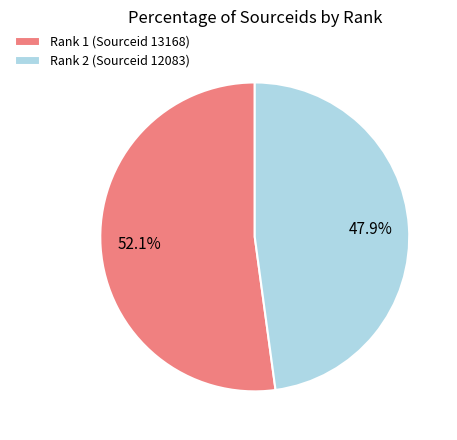

What is the ratio of the value at Rank 1 (Sourceid 13168) to the value at Rank 2 (Sourceid 12083)?

1.1